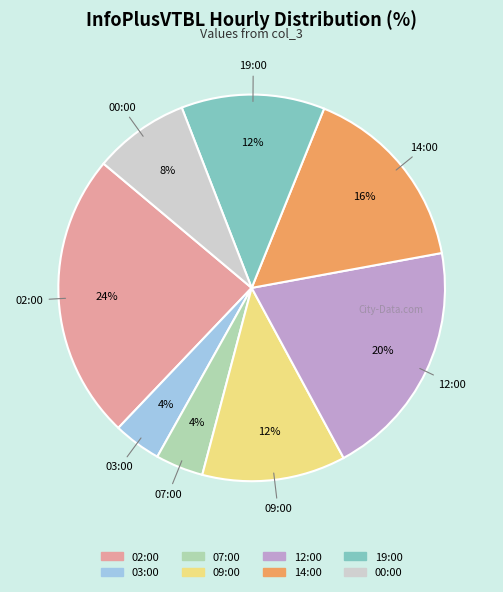

Do 02:00 and 03:00 together represent more than half of the pie?

No